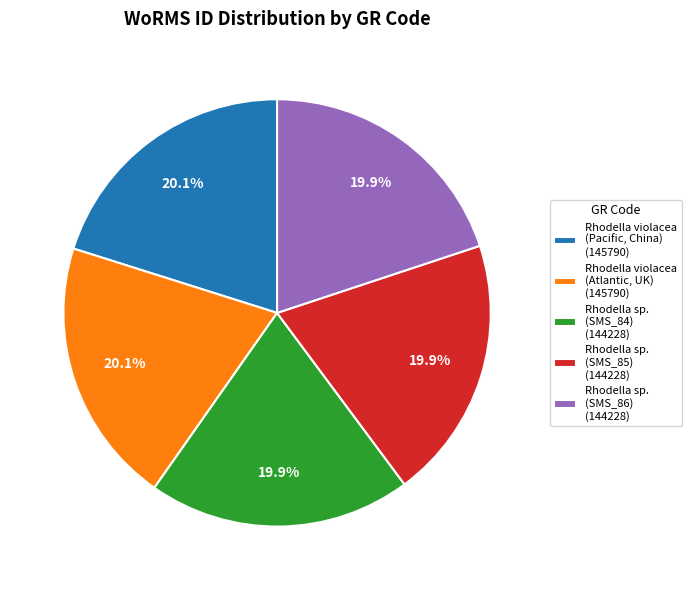

Is the sum of Rhodella sp. (SMS_85) (144228) and Rhodella violacea (Pacific, China) (145790) greater than half?

No